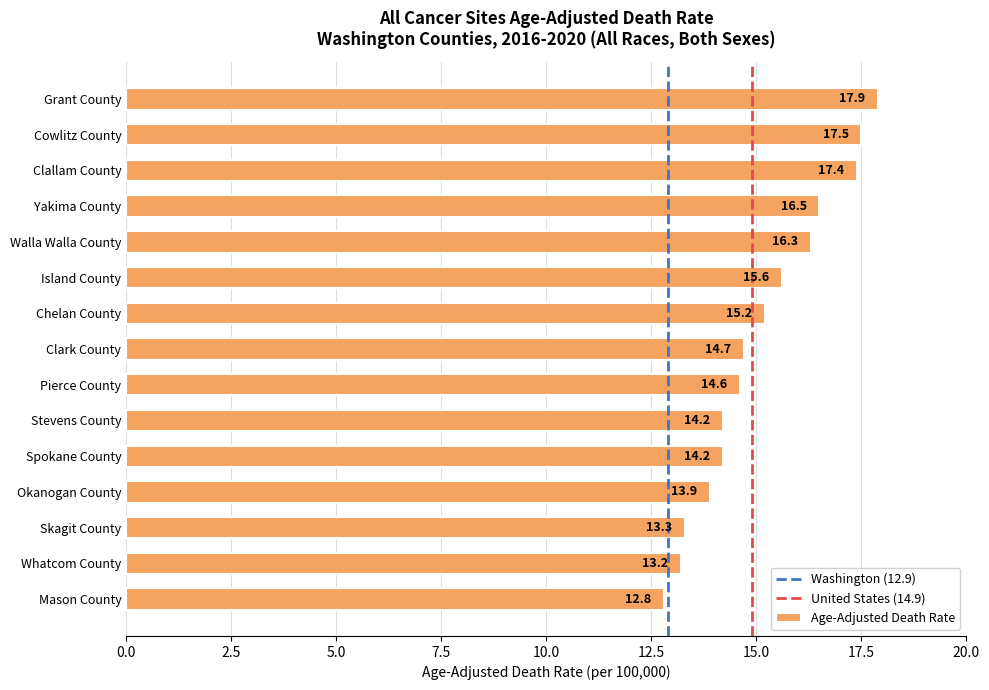

What is the difference between the maximum and minimum values?

5.1